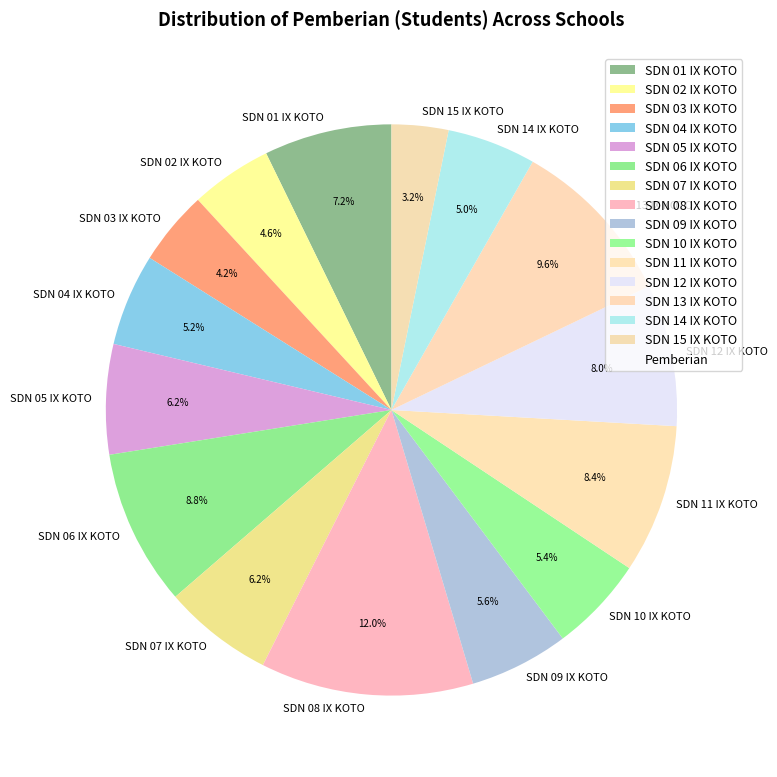

Count the number of slices in the pie.

15